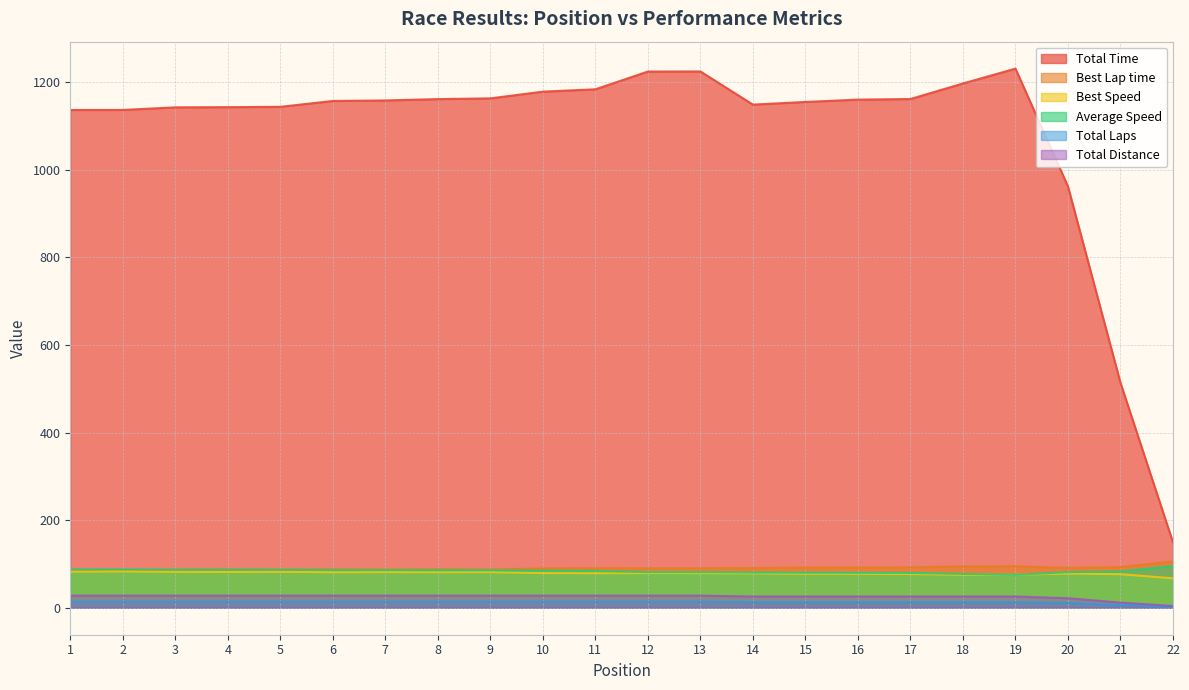

What is the sum of the Total Laps values at 16 and 17?

26.0